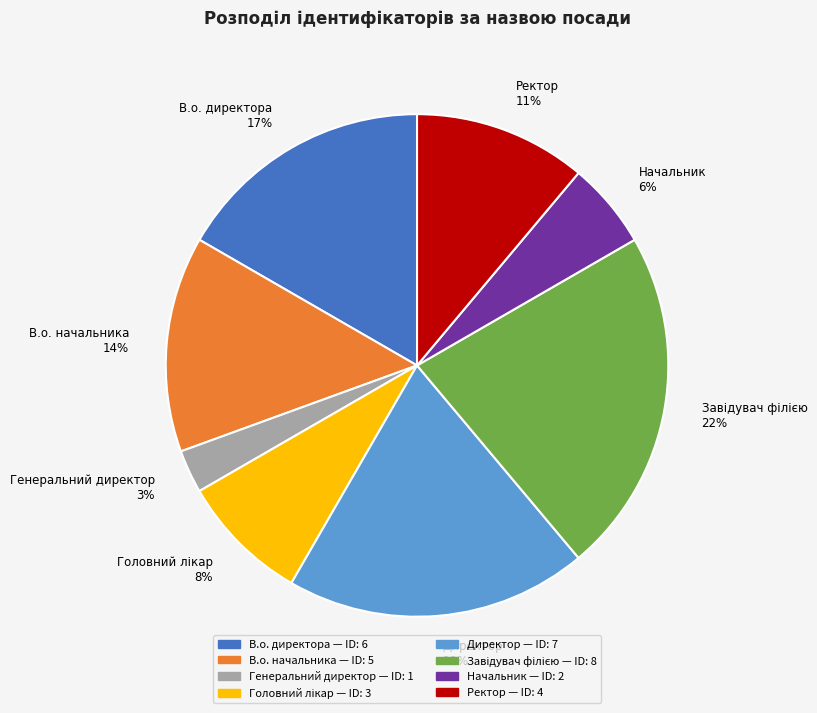

To the nearest percent, what is the difference between the largest and smallest slice percentages?

19%